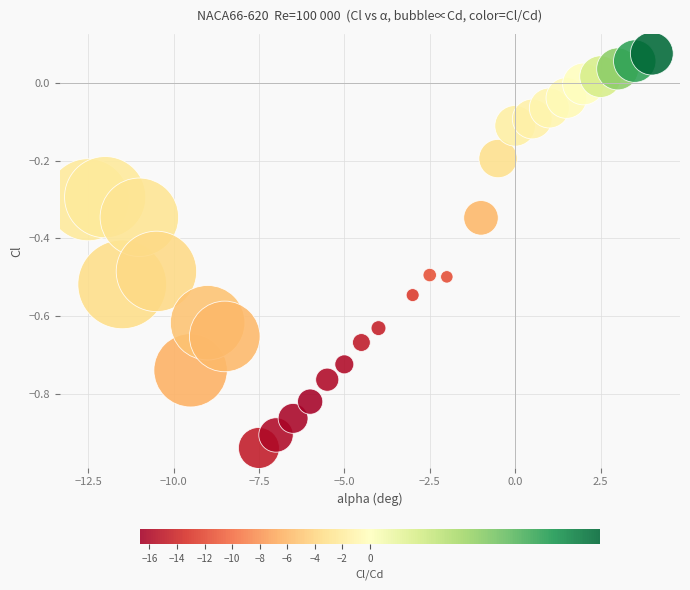

What is the range of Y values (max minus min)?

1.0